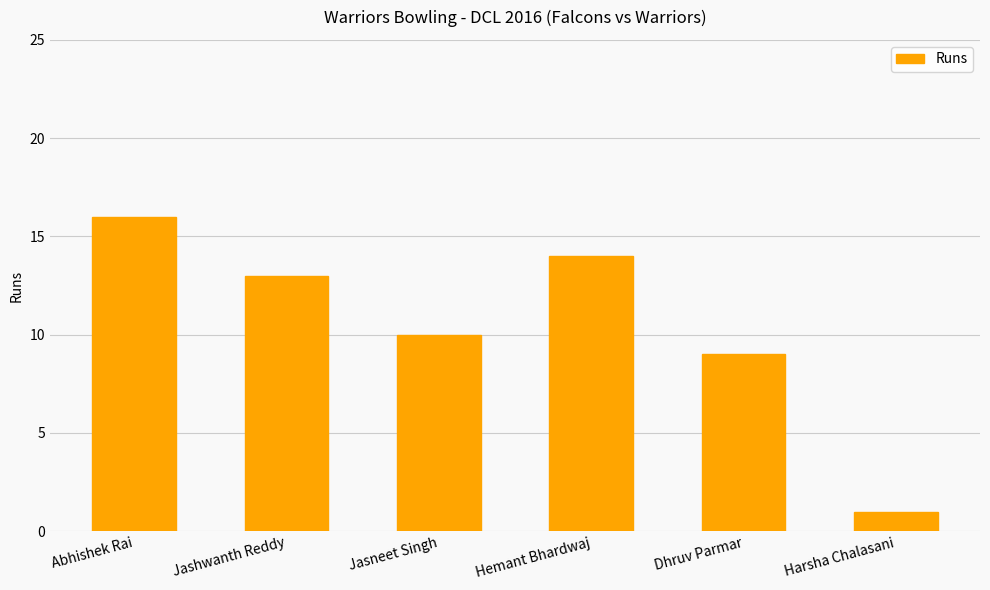

Rank the categories by value from lowest to highest.

Harsha Chalasani, Dhruv Parmar, Jasneet Singh, Jashwanth Reddy, Hemant Bhardwaj, Abhishek Rai